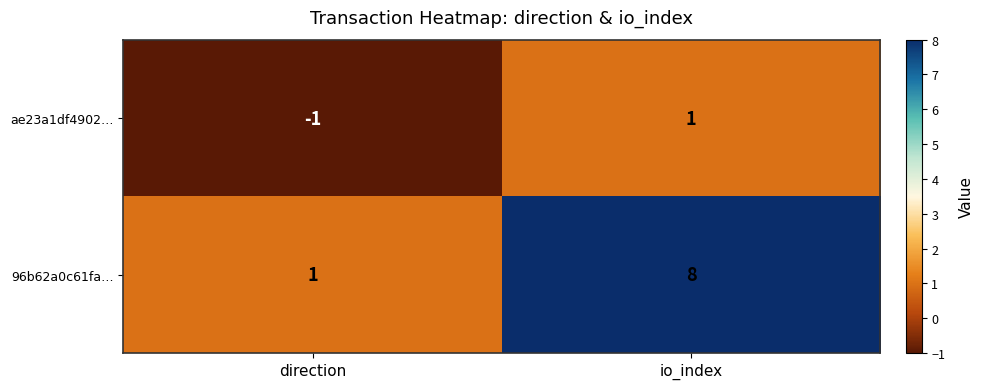

Rank the series by their maximum value, from lowest to highest.

ae23a1df4902…, 96b62a0c61fa…